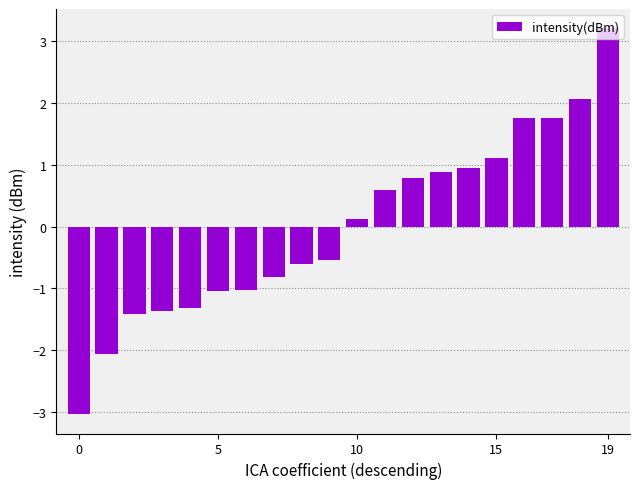

How many categories are shown in the chart?

20